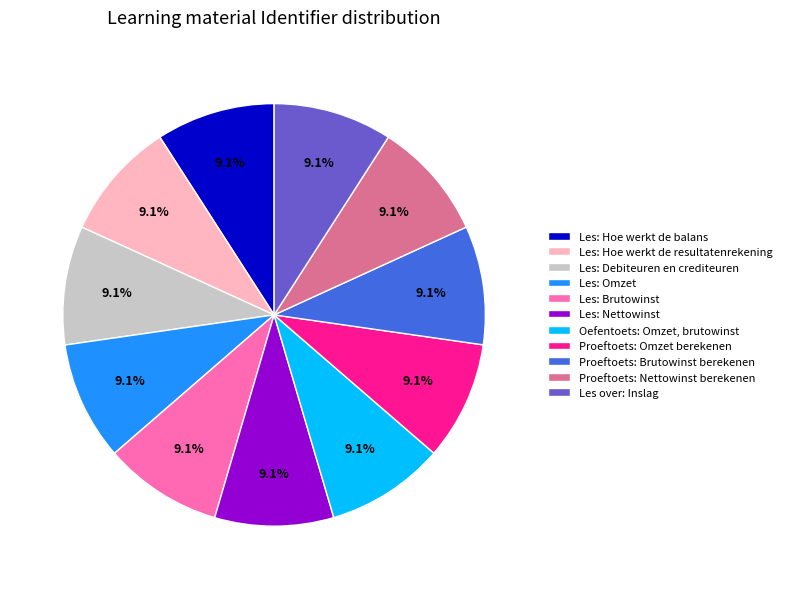

Approximately how many times larger is the value at Les: Debiteuren en crediteuren compared to Les over: Inslag?

1.0